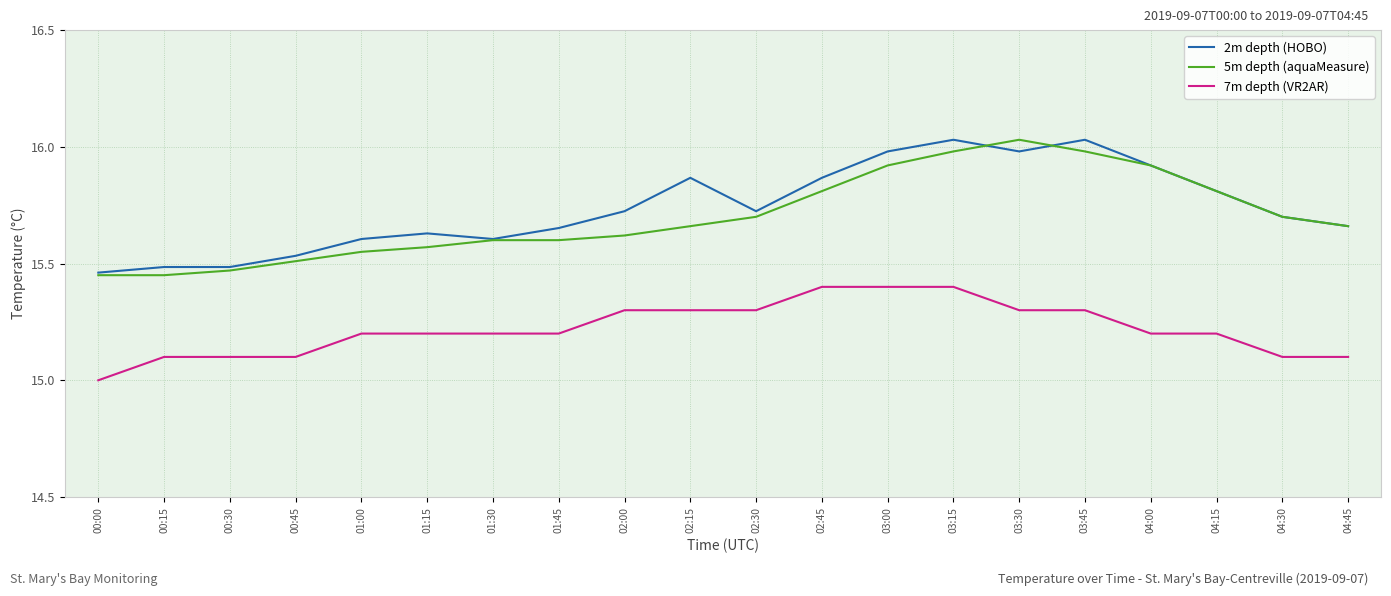

What is the approximate value of 7m depth (VR2AR) at 04:00?

15.2